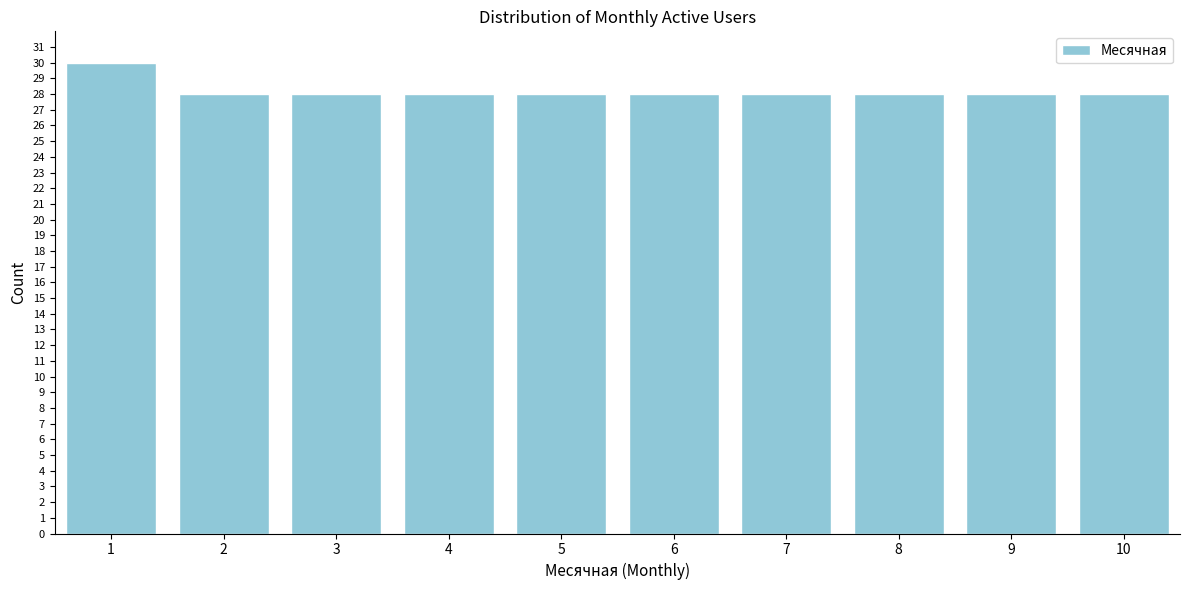

Reading left to right, extract all data points from this chart.

30	28	28	28	28	28	28	28	28	28